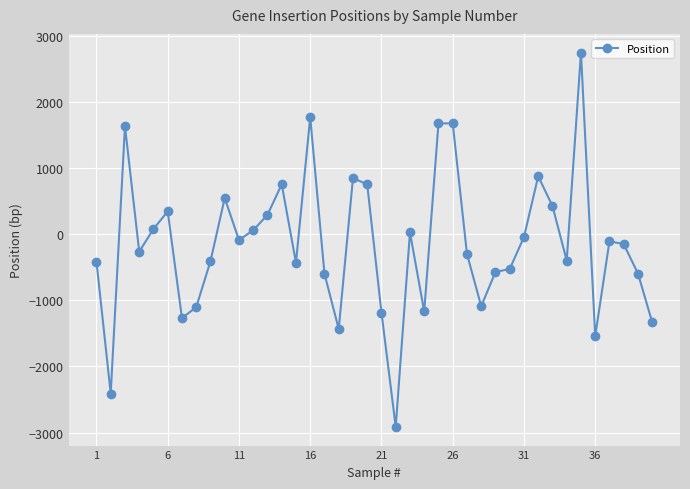

How many positive values are there?

16